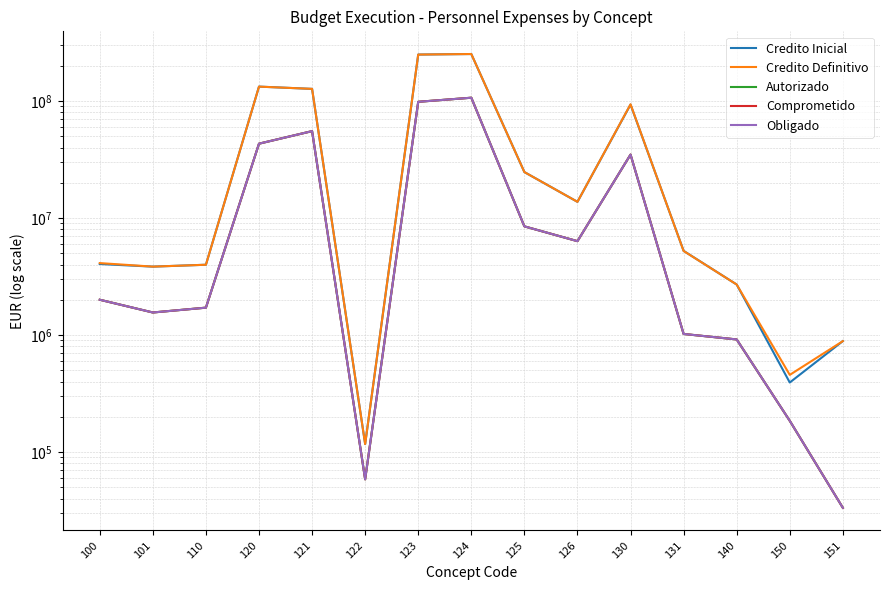

Reading left to right, list all the values displayed in this chart.

Credito Inicial: 100=4039090.2	101=3837058.6	110=3982341.2	120=132672764.2	121=126857407.6	122=116768.0	123=249260564.0	124=251926936.0	125=24676000.0	126=13735500.0	130=93096251.5	131=5232791.9	140=2698076.0	150=392208.0	151=885760.0
Credito Definitivo: 100=4113643.2	101=3837058.6	110=3982341.2	120=132598492.5	121=126878544.9	122=116768.0	123=249260564.0	124=251926936.0	125=24676000.0	126=13735500.0	130=93661941.8	131=5220288.9	140=2698076.0	150=455808.0	151=885760.0
Autorizado: 100=1999879.2	101=1556013.0	110=1711360.0	120=43142225.1	121=55234582.0	122=58344.4	123=98376440.1	124=106604245.6	125=8477601.2	126=6333938.3	130=34806252.5	131=1019602.9	140=915480.4	150=184591.6	151=33319.1
Comprometido: 100=1999879.2	101=1556013.0	110=1711360.0	120=43142225.1	121=55234582.0	122=58344.4	123=98376440.1	124=106604245.6	125=8477601.2	126=6333938.3	130=34806252.5	131=1019602.9	140=915480.4	150=184591.6	151=33319.1
Obligado: 100=1999879.2	101=1556013.0	110=1711360.0	120=43142225.1	121=55234582.0	122=58344.4	123=98376440.1	124=106604245.6	125=8477601.2	126=6333938.3	130=34806252.5	131=1019602.9	140=915480.4	150=184591.6	151=33319.1